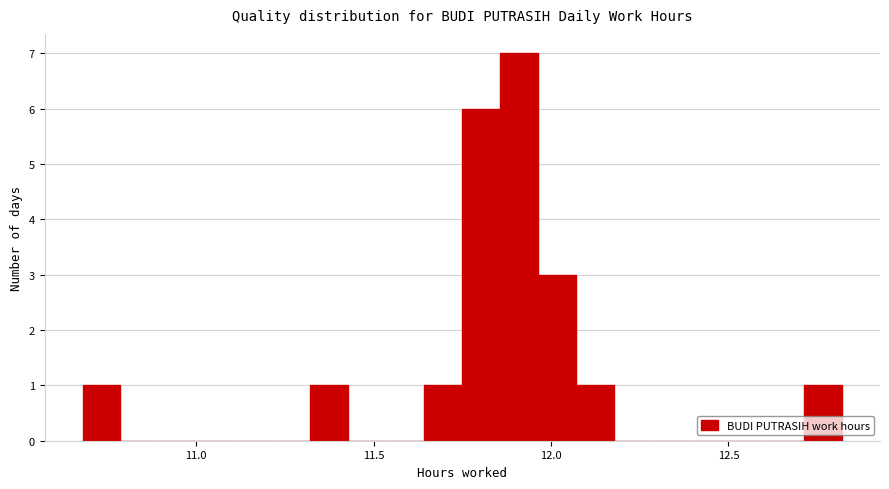

Around what value on the x-axis is the tallest bar? Give the approximate position of its centre, as read against the axis.

11.90